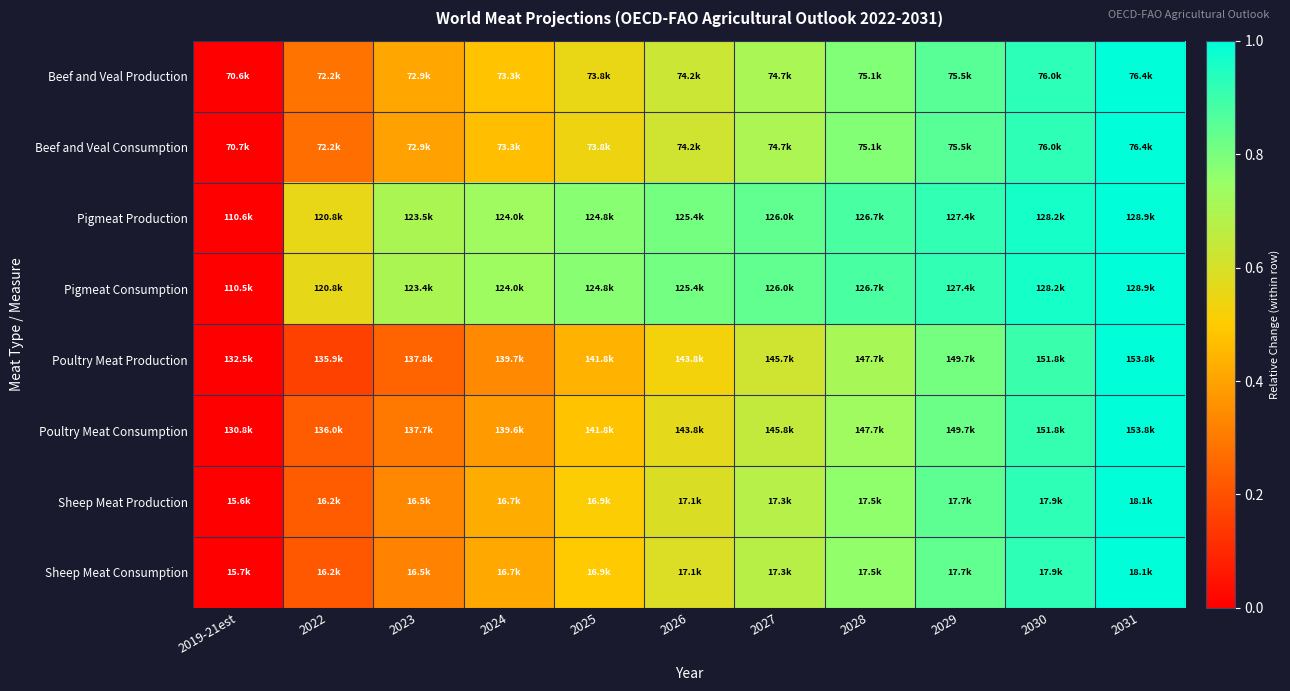

Reading left to right, list all the values displayed in this chart.

Beef and Veal Production: 2019-21est=0.0	2022=0.3	2023=0.4	2024=0.5	2025=0.6	2026=0.6	2027=0.7	2028=0.8	2029=0.9	2030=0.9	2031=1.0
Beef and Veal Consumption: 2019-21est=0.0	2022=0.3	2023=0.4	2024=0.5	2025=0.5	2026=0.6	2027=0.7	2028=0.8	2029=0.9	2030=0.9	2031=1.0
Pigmeat Production: 2019-21est=0.0	2022=0.6	2023=0.7	2024=0.7	2025=0.8	2026=0.8	2027=0.8	2028=0.9	2029=0.9	2030=1.0	2031=1.0
Pigmeat Consumption: 2019-21est=0.0	2022=0.6	2023=0.7	2024=0.7	2025=0.8	2026=0.8	2027=0.8	2028=0.9	2029=0.9	2030=1.0	2031=1.0
Poultry Meat Production: 2019-21est=0.0	2022=0.2	2023=0.2	2024=0.3	2025=0.4	2026=0.5	2027=0.6	2028=0.7	2029=0.8	2030=0.9	2031=1.0
Poultry Meat Consumption: 2019-21est=0.0	2022=0.2	2023=0.3	2024=0.4	2025=0.5	2026=0.6	2027=0.6	2028=0.7	2029=0.8	2030=0.9	2031=1.0
Sheep Meat Production: 2019-21est=0.0	2022=0.2	2023=0.3	2024=0.4	2025=0.5	2026=0.6	2027=0.7	2028=0.8	2029=0.8	2030=0.9	2031=1.0
Sheep Meat Consumption: 2019-21est=0.0	2022=0.2	2023=0.3	2024=0.4	2025=0.5	2026=0.6	2027=0.7	2028=0.8	2029=0.8	2030=0.9	2031=1.0